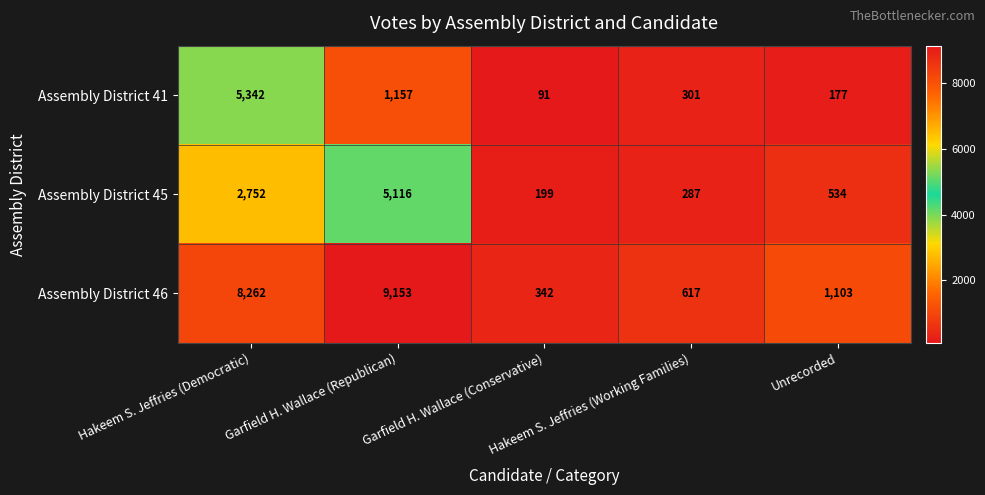

What is the smallest value displayed?

91